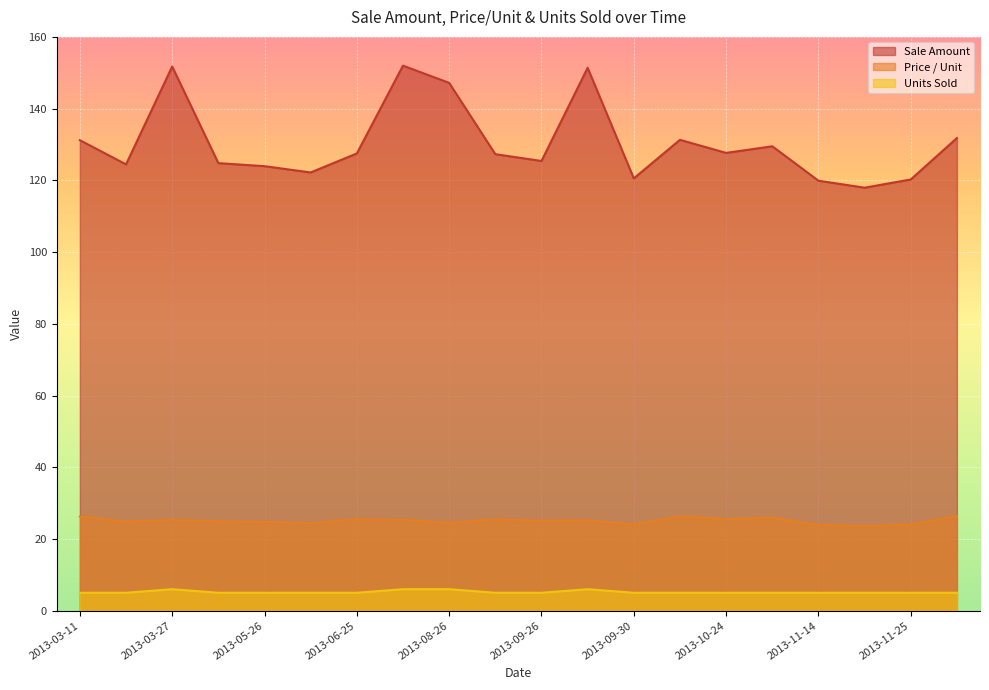

What is the value of the Price / Unit point at the 17th from the left?

24.0